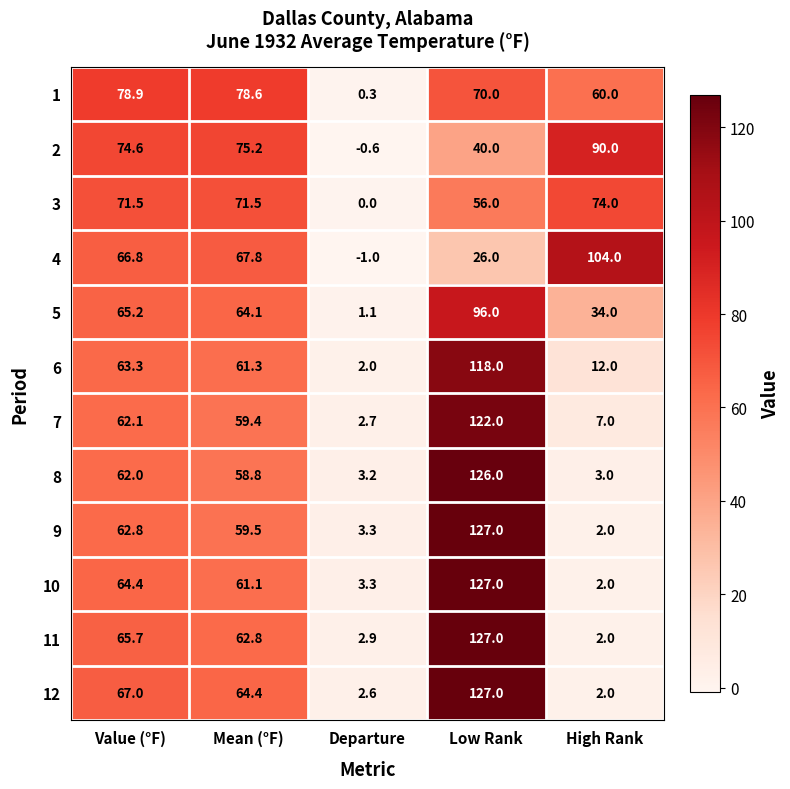

How many distinct data groups are displayed?

12